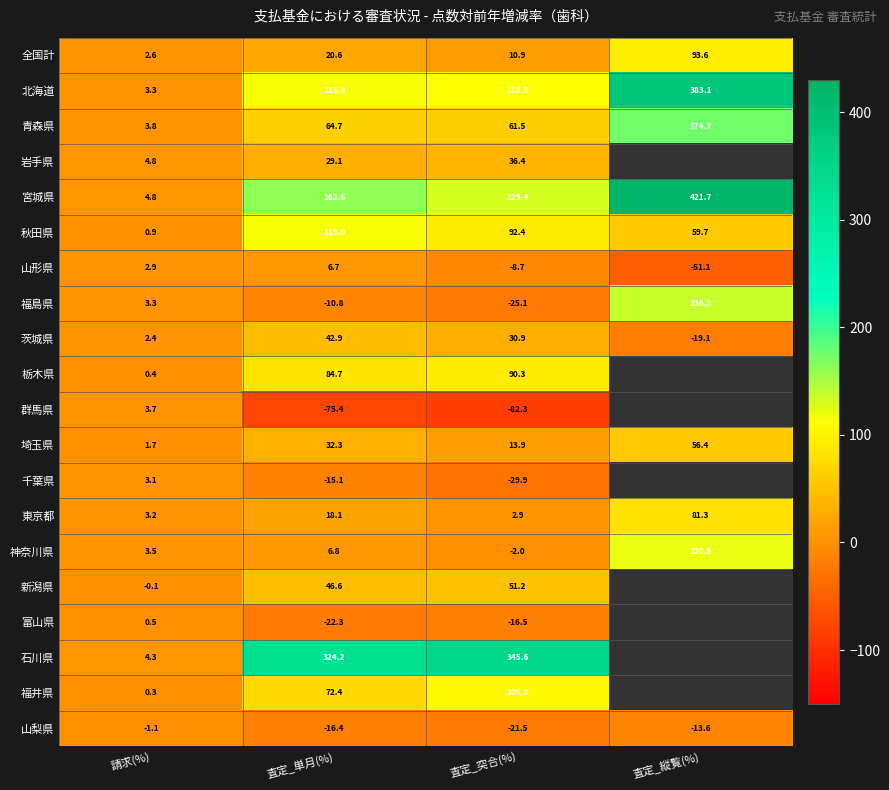

At which category does the chart reach its peak across all series?

査定_縦覧(%)